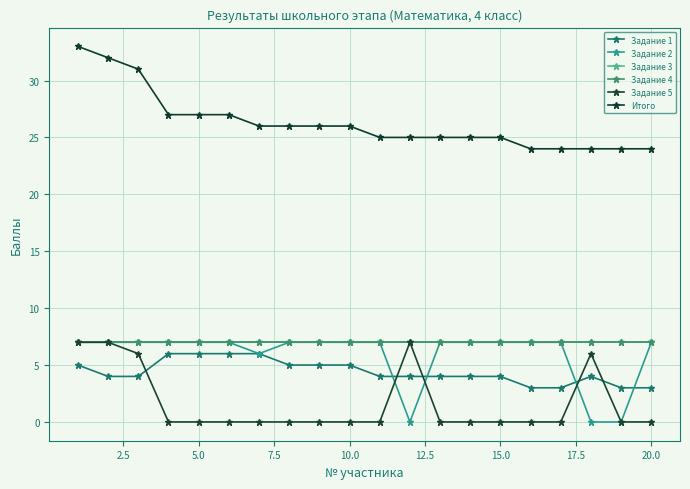

Is this an area chart (filled region under the line)?

No